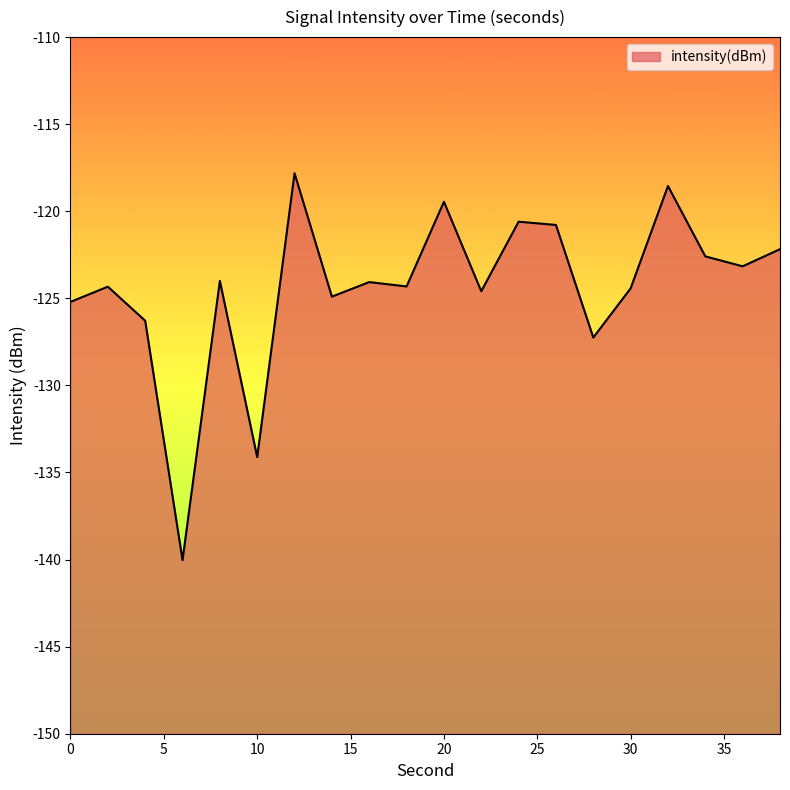

Does the chart have visible grid lines?

No